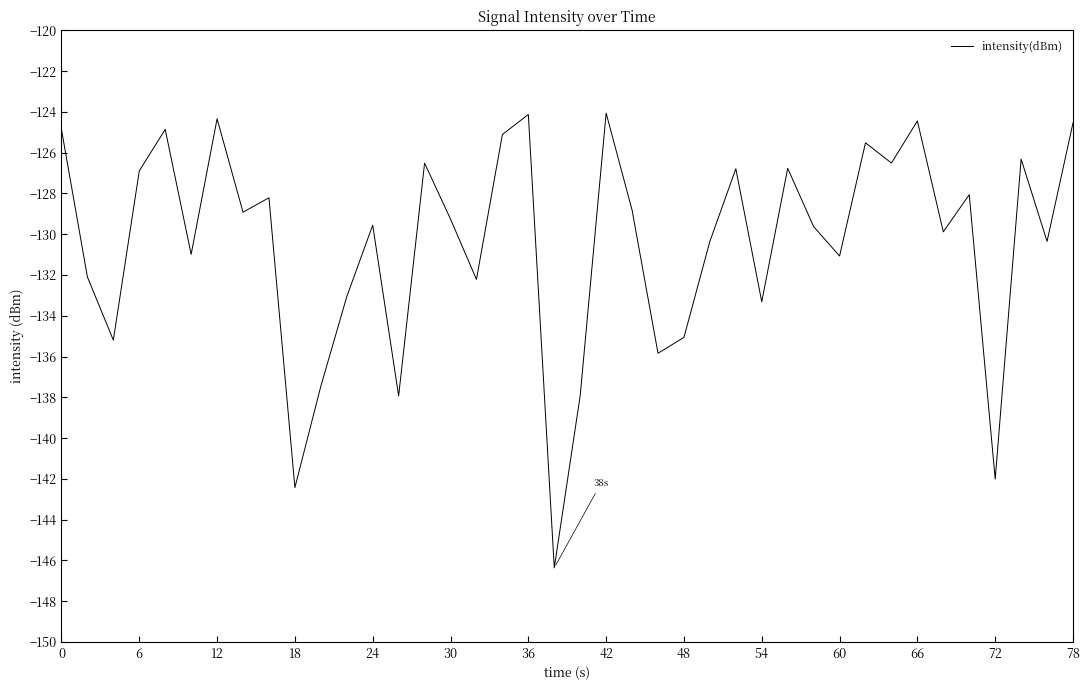

True or false: there are more than 0 points higher than both neighbors.

True